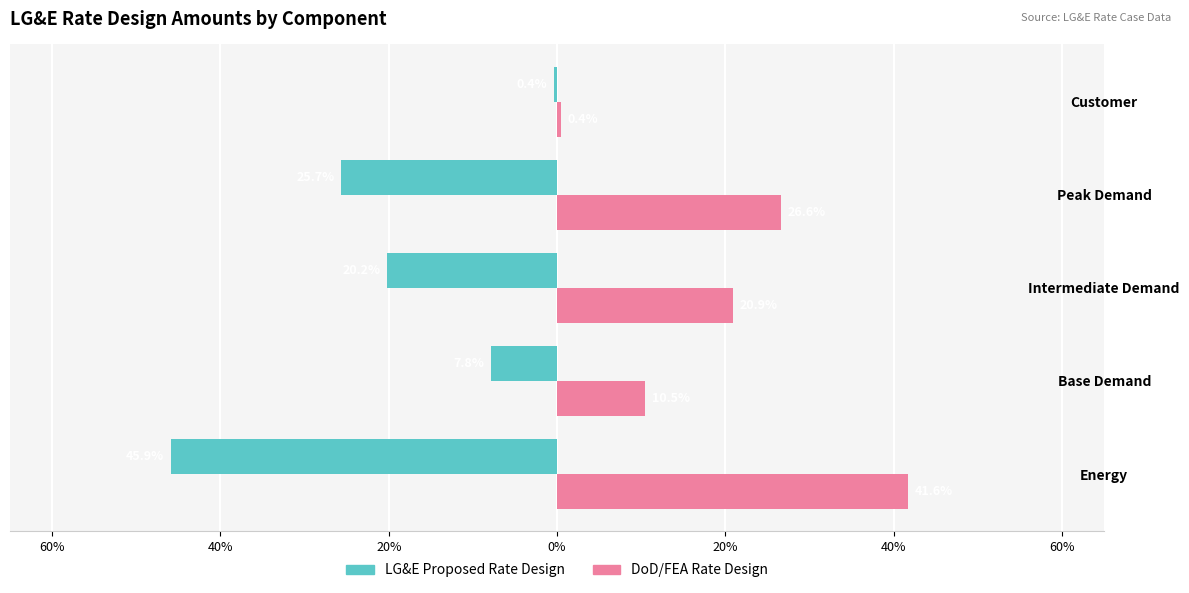

What are all the series names shown in the legend?

LG&E Proposed Rate Design, DoD/FEA Rate Design